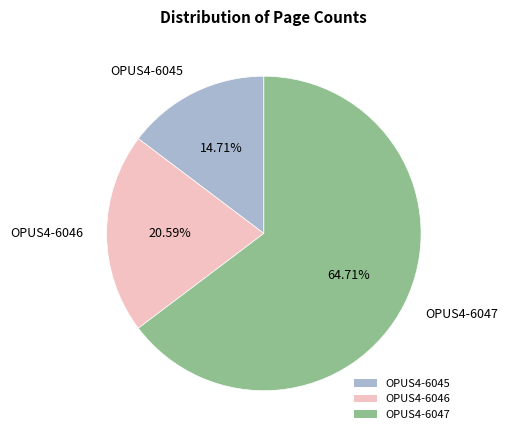

How many slices are in this pie chart?

3